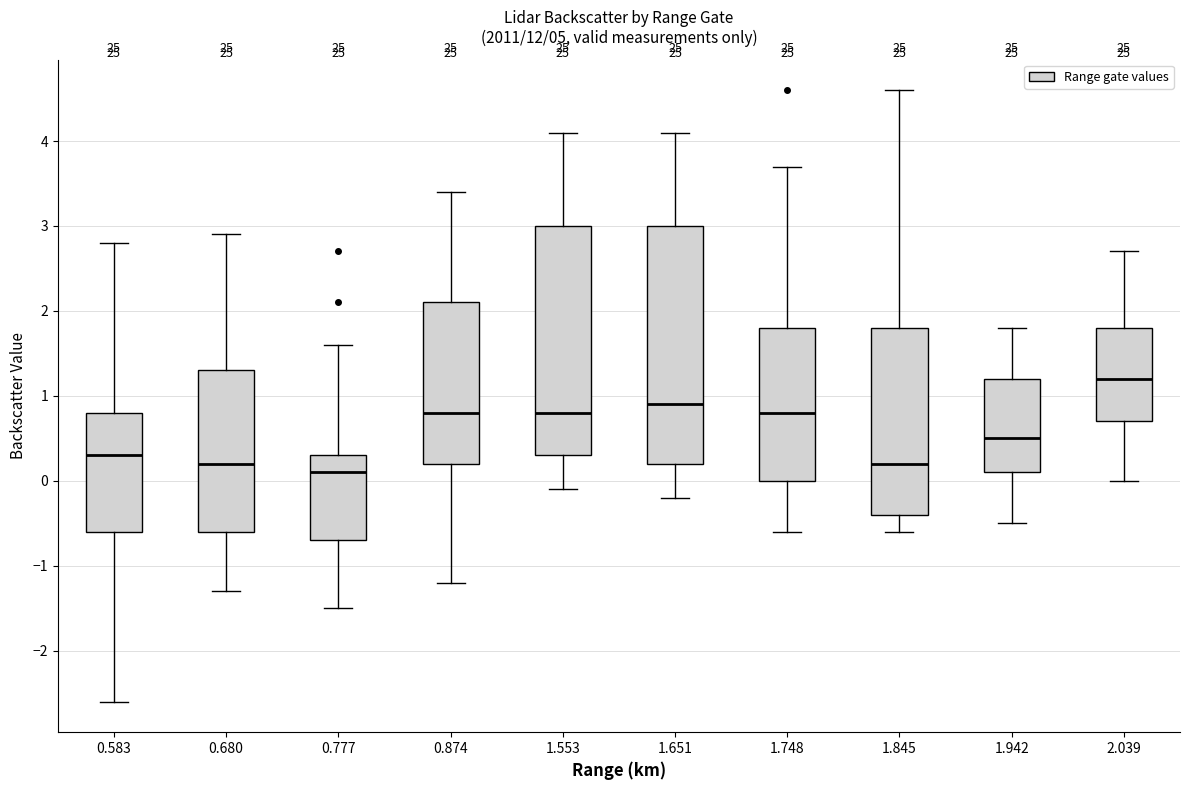

Reading left to right, transcribe this box plot: for each box, give where its median line is, the range the box spans, and where its two whiskers end, as read against the y-axis. The values are not printed on the chart, so give them approximately, as read against the axis.

0.583: median 0.3, box -0.6 to 0.8, whiskers -2.6 to 2.8
0.680: median 0.2, box -0.6 to 1.3, whiskers -1.3 to 2.9
0.777: median 0.1, box -0.7 to 0.3, whiskers -1.5 to 1.6
0.874: median 0.8, box 0.2 to 2.1, whiskers -1.2 to 3.4
1.553: median 0.8, box 0.3 to 3.0, whiskers -0.1 to 4.1
1.651: median 0.9, box 0.2 to 3.0, whiskers -0.2 to 4.1
1.748: median 0.8, box 0.0 to 1.8, whiskers -0.6 to 3.7
1.845: median 0.2, box -0.4 to 1.8, whiskers -0.6 to 4.6
1.942: median 0.5, box 0.1 to 1.2, whiskers -0.5 to 1.8
2.039: median 1.2, box 0.7 to 1.8, whiskers 0.0 to 2.7